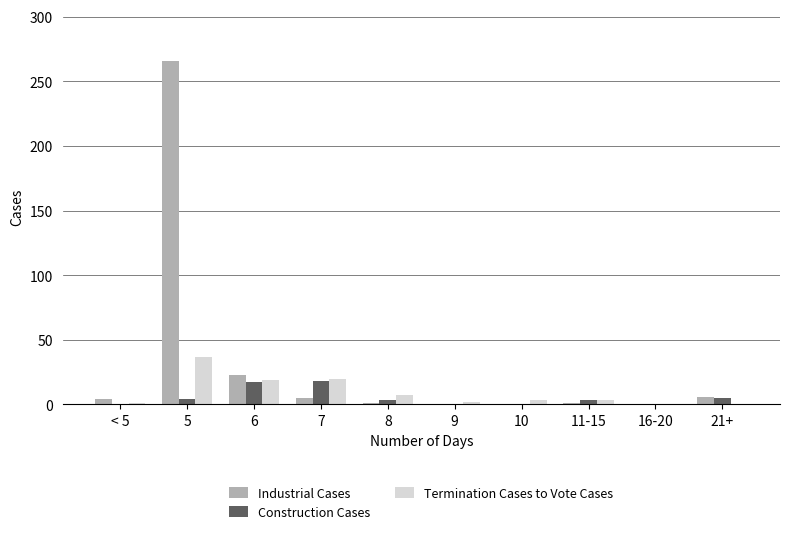

What is the highest value of the Industrial Cases series?

266